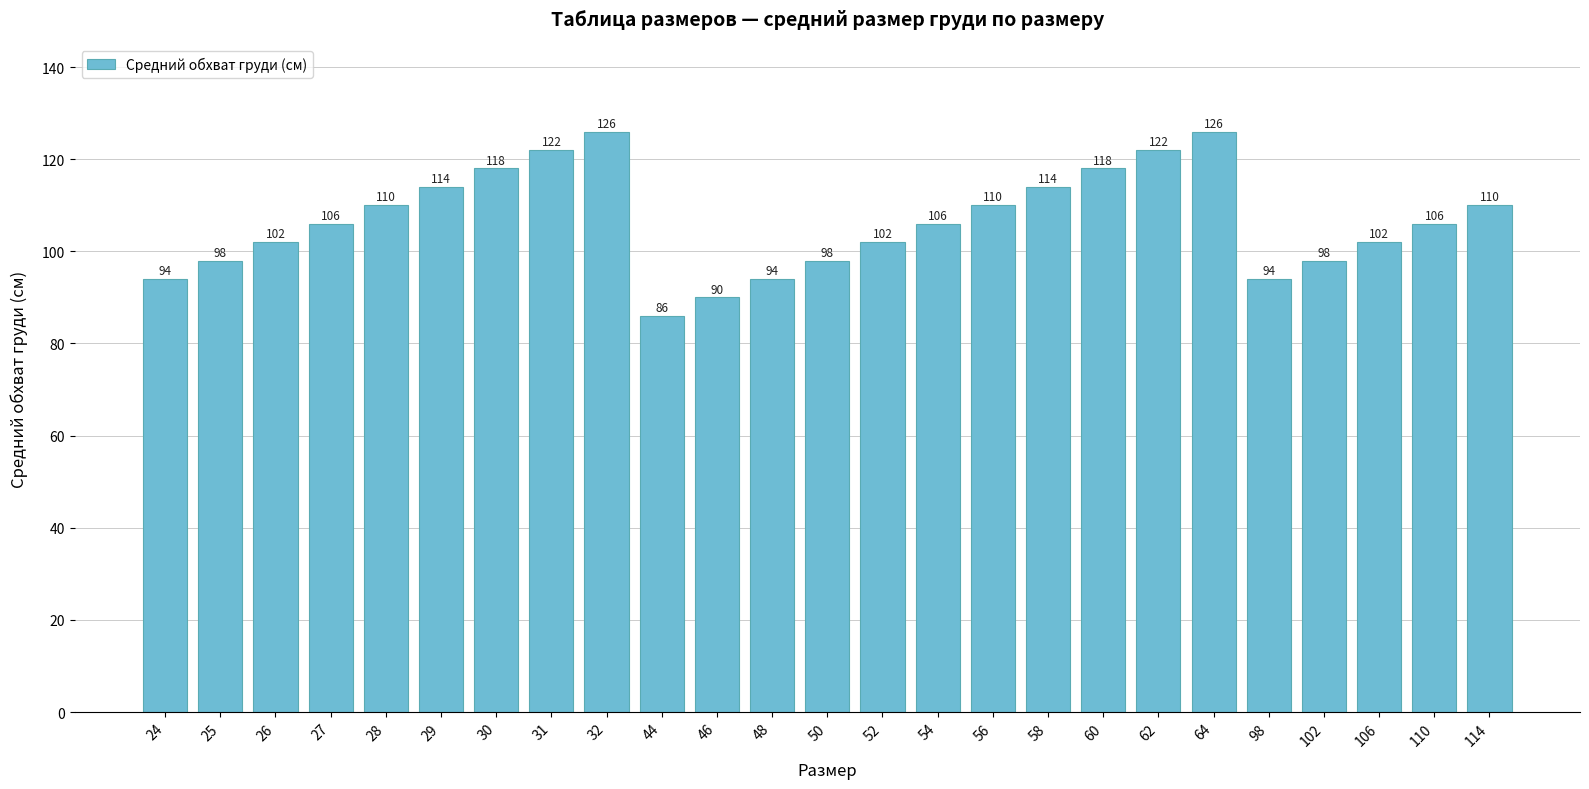

What is the value of the 3rd bar from the left?

102